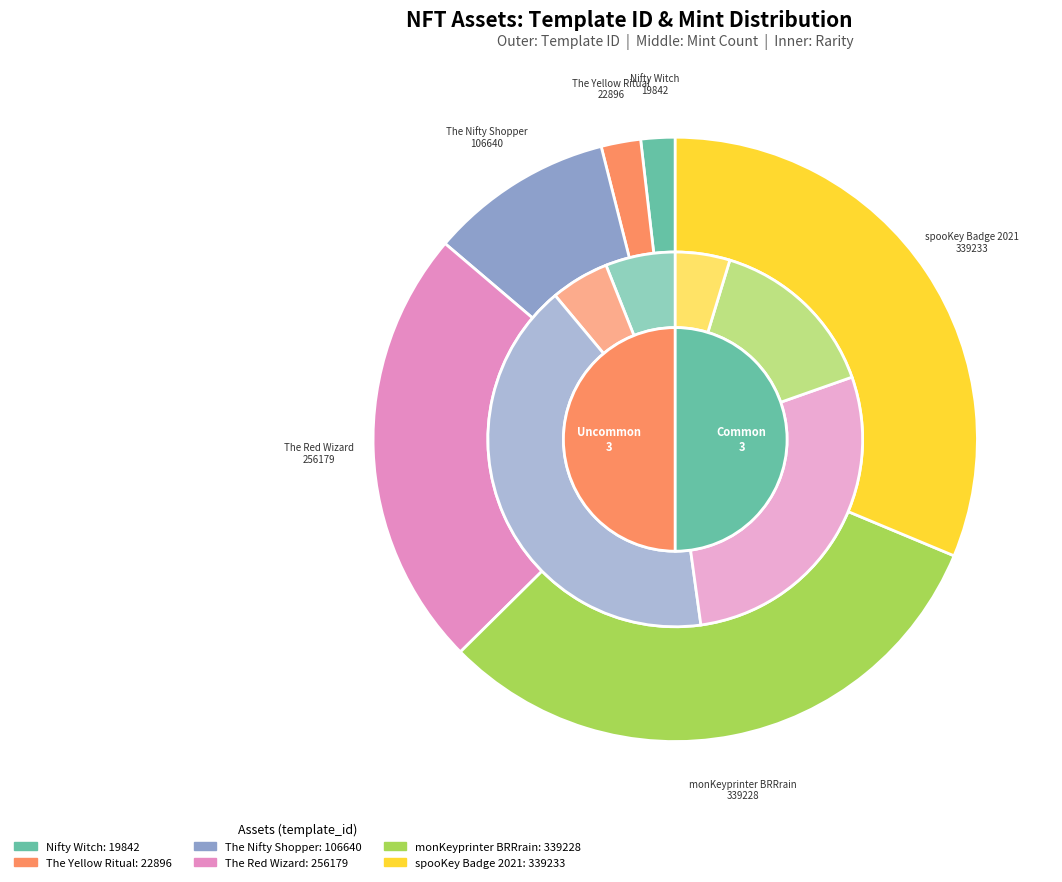

True or false: The Red Wizard accounts for 16% of the total.

False